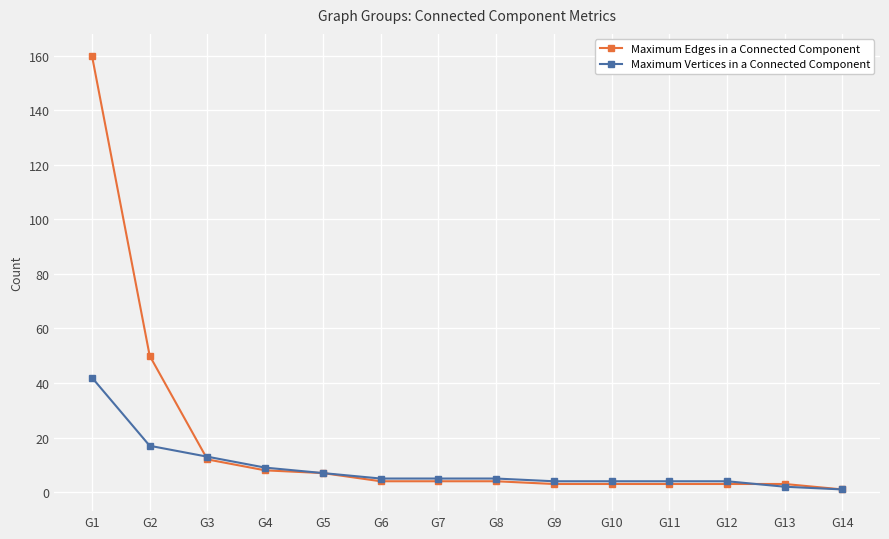

Where do Maximum Vertices in a Connected Component and Maximum Edges in a Connected Component first cross each other?

G2 and G3